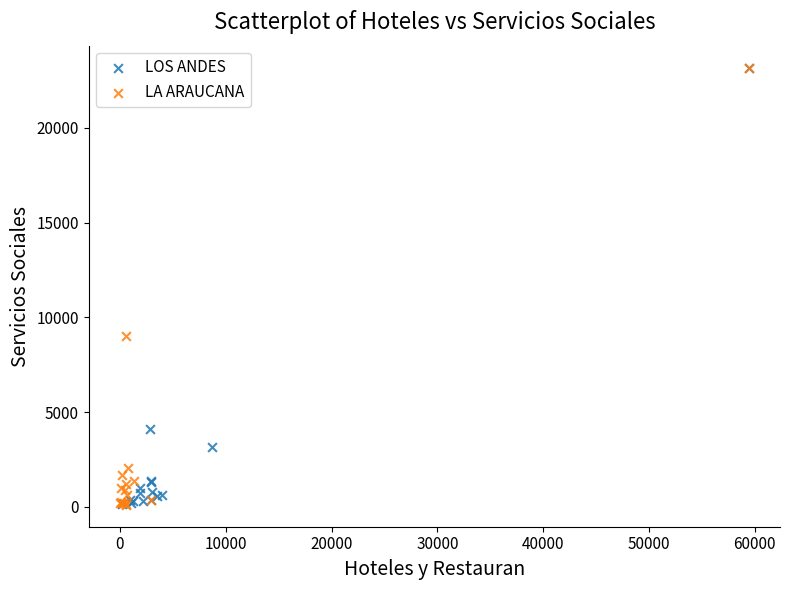

What are all the series names shown in the legend?

LOS ANDES, LA ARAUCANA